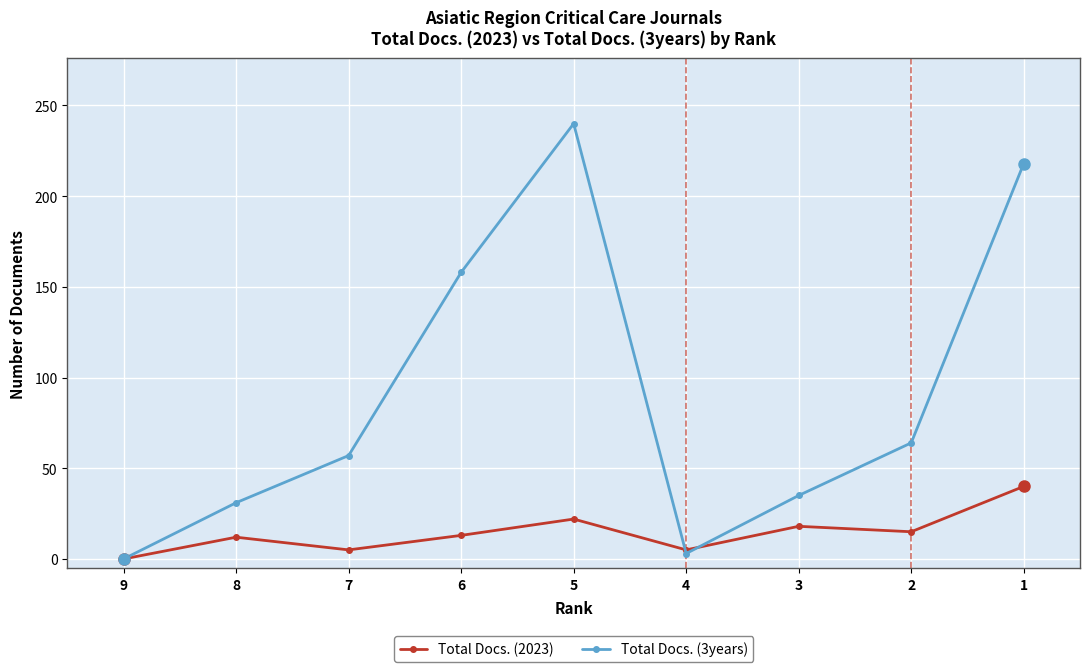

What is the difference between the maximum and minimum values in the Total Docs. (2023) series?

40